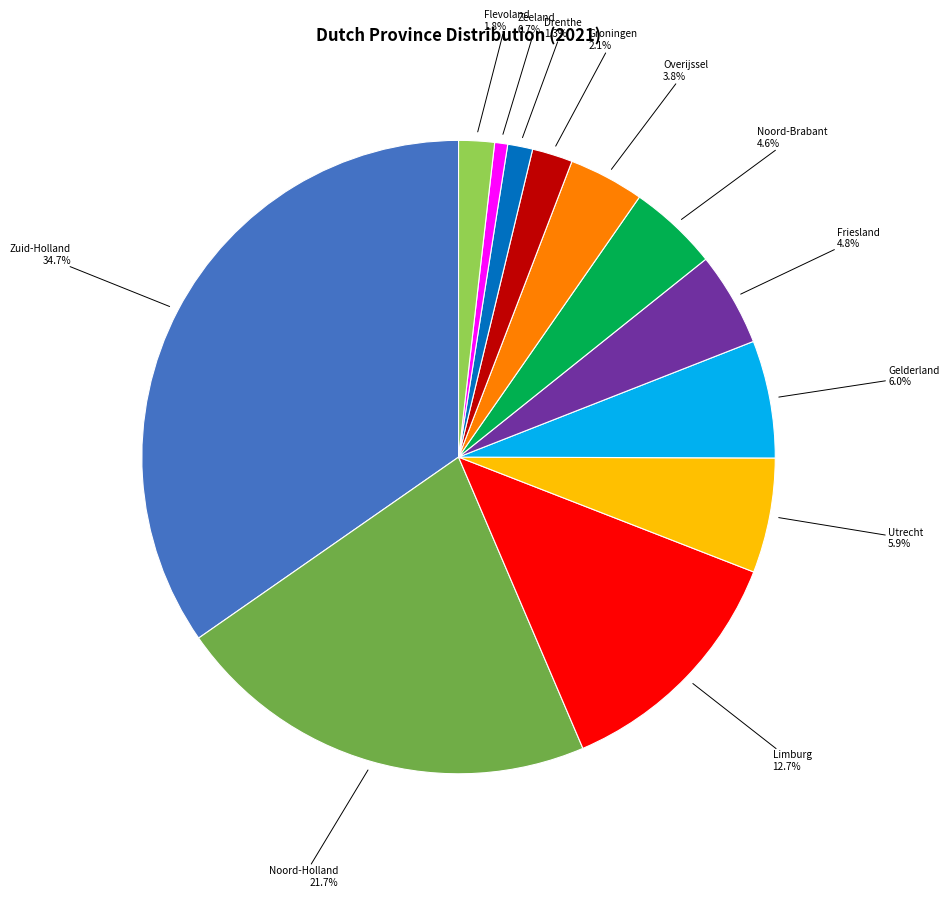

Which category has the biggest portion of the pie?

Zuid-Holland